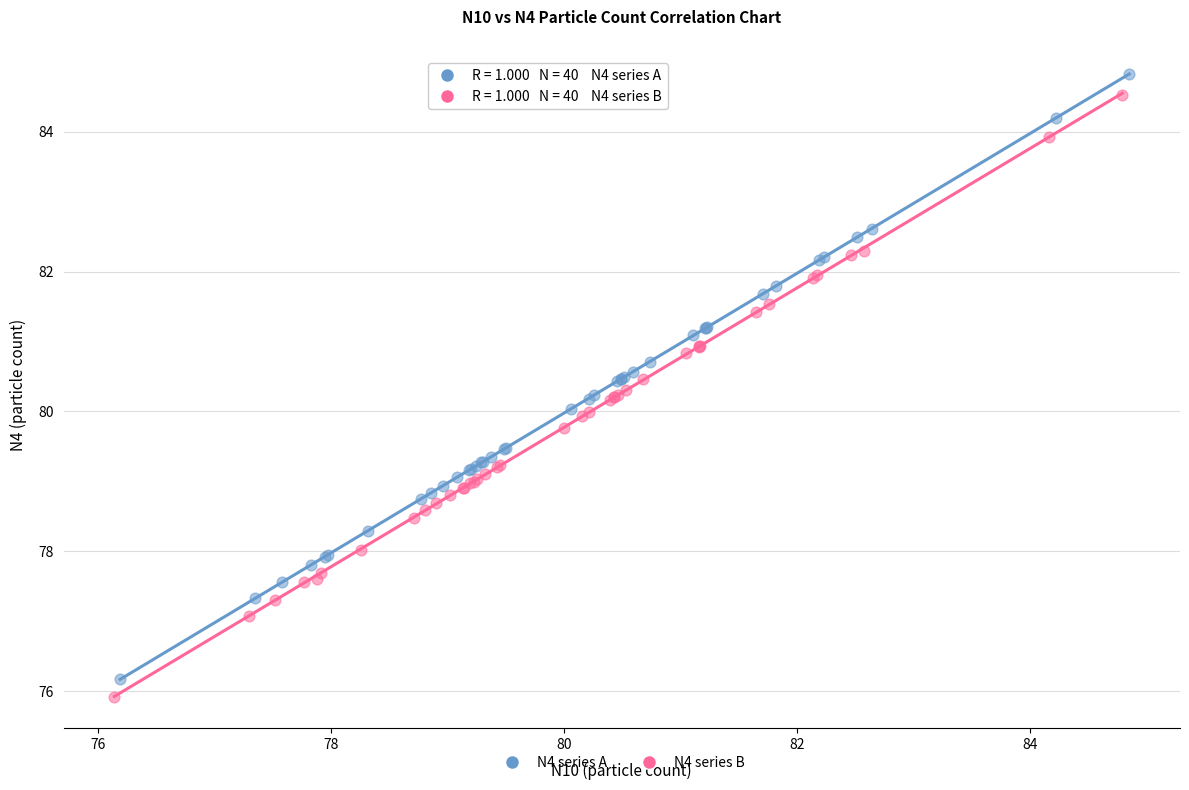

Which series has the widest spread of Y values?

N4 series A